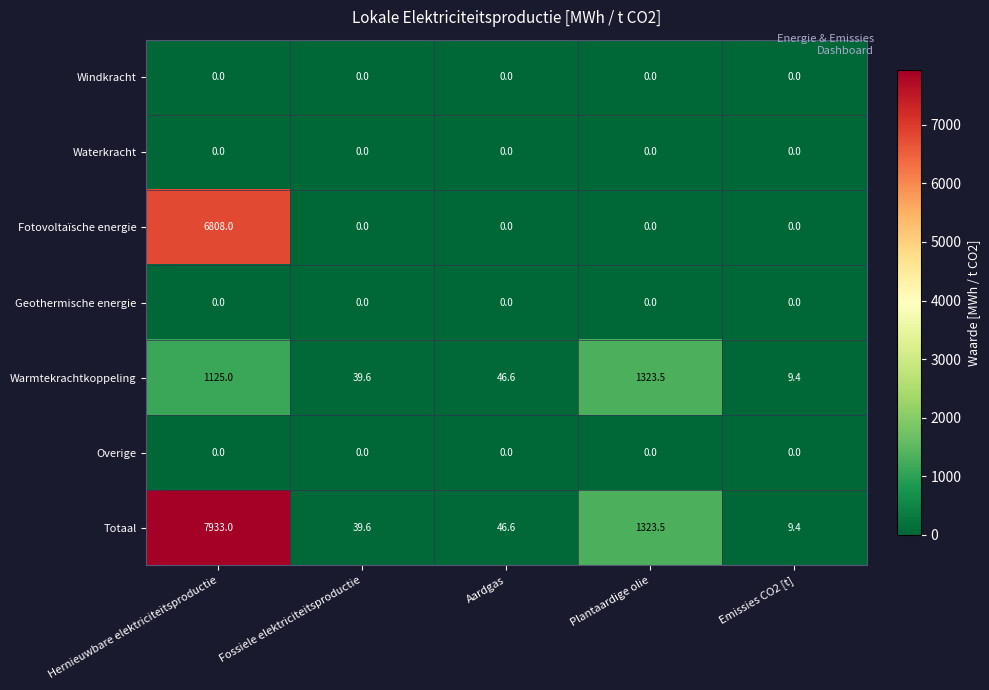

At which label is Warmtekrachtkoppeling closest to 666?

Hernieuwbare elektriciteitsproductie